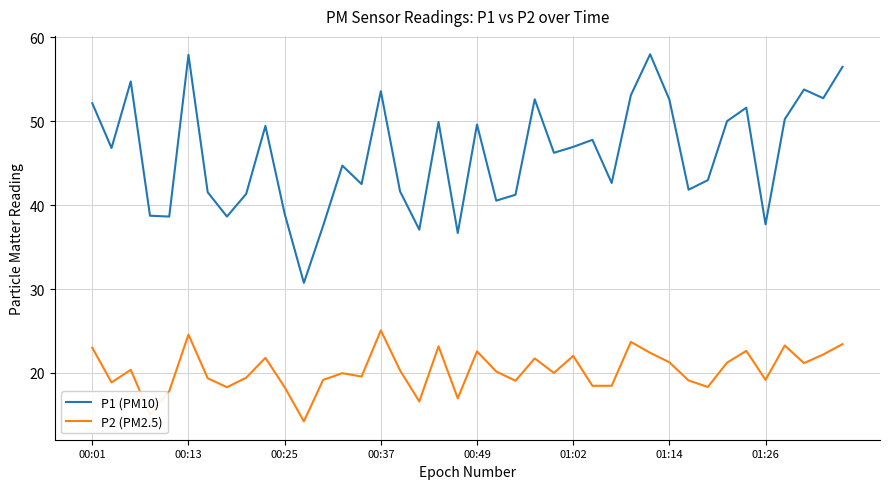

Which series has the largest range (max minus min)?

P1 (PM10)